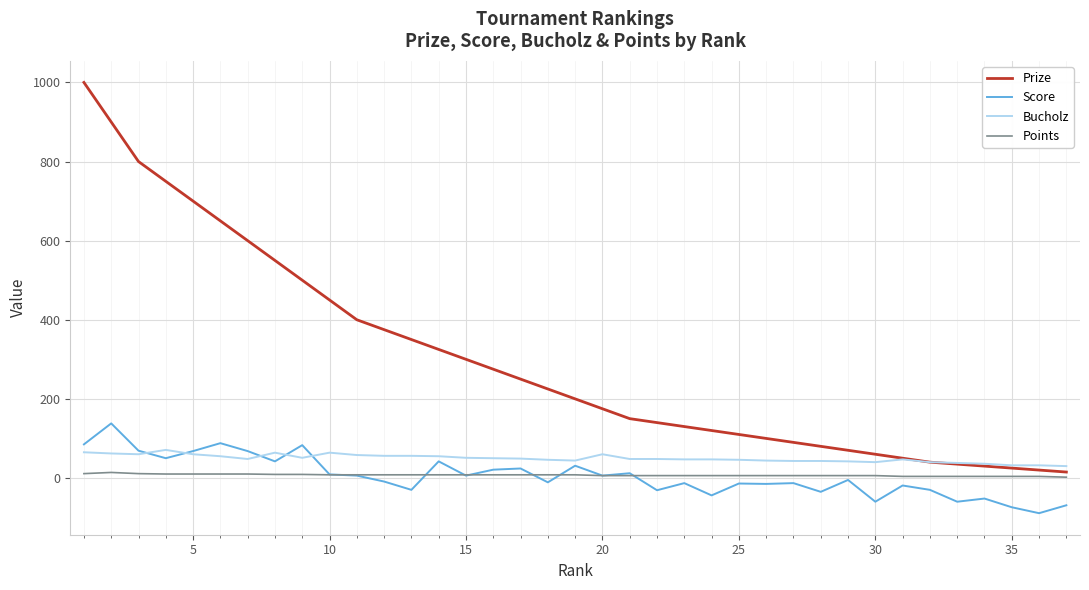

Which series has the widest spread of values?

Prize